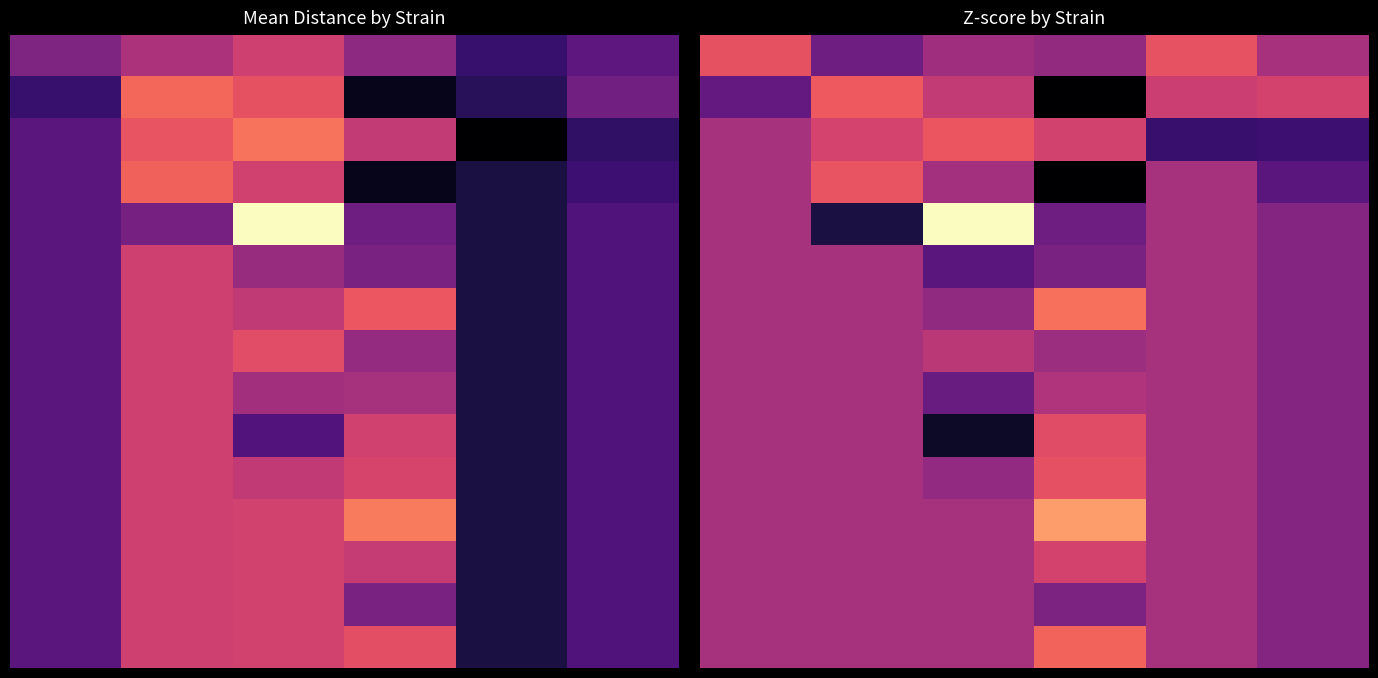

At which category does the chart reach its minimum across all series?

3